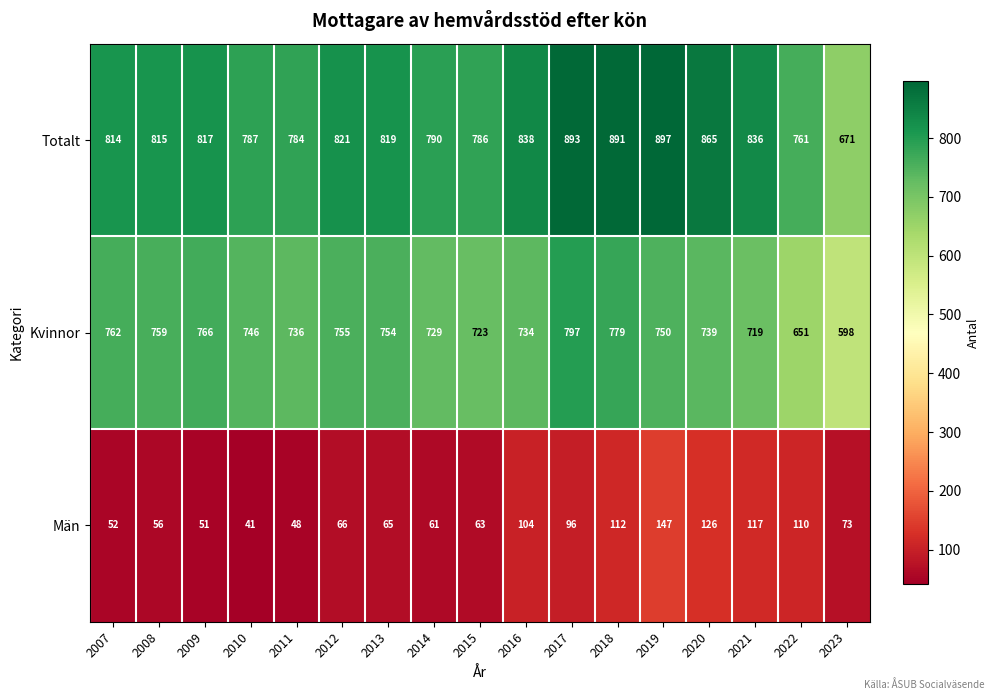

At how many categories does at least one series exceed 451?

17